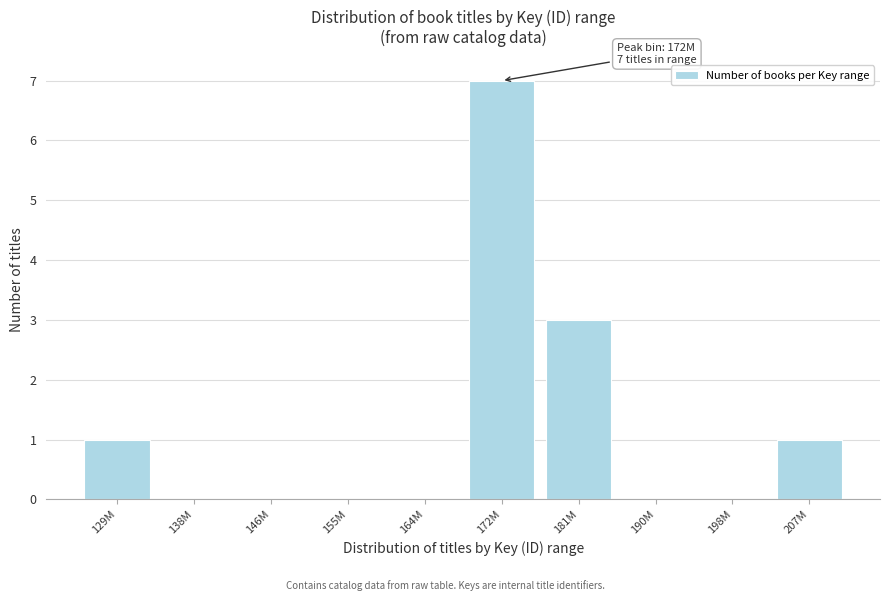

Reading left to right, what are all the values shown in this chart?

129M=1	138M=0	146M=0	155M=0	164M=0	172M=7	181M=3	190M=0	198M=0	207M=1